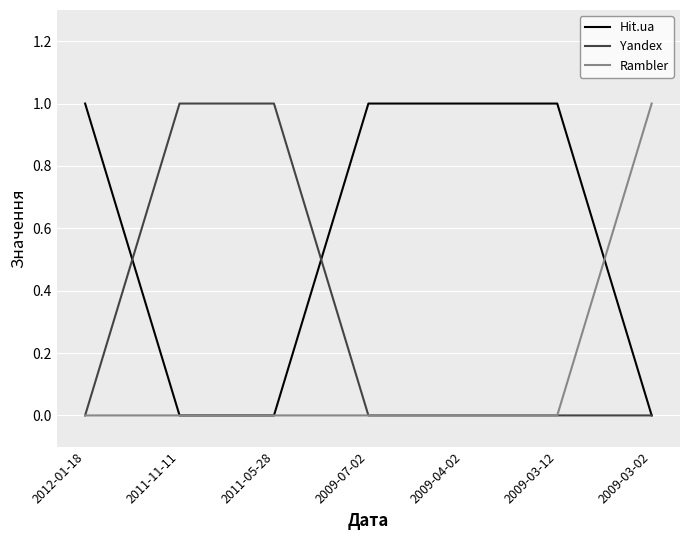

Is it true that Hit.ua equals 0 at 2011-11-11?

True